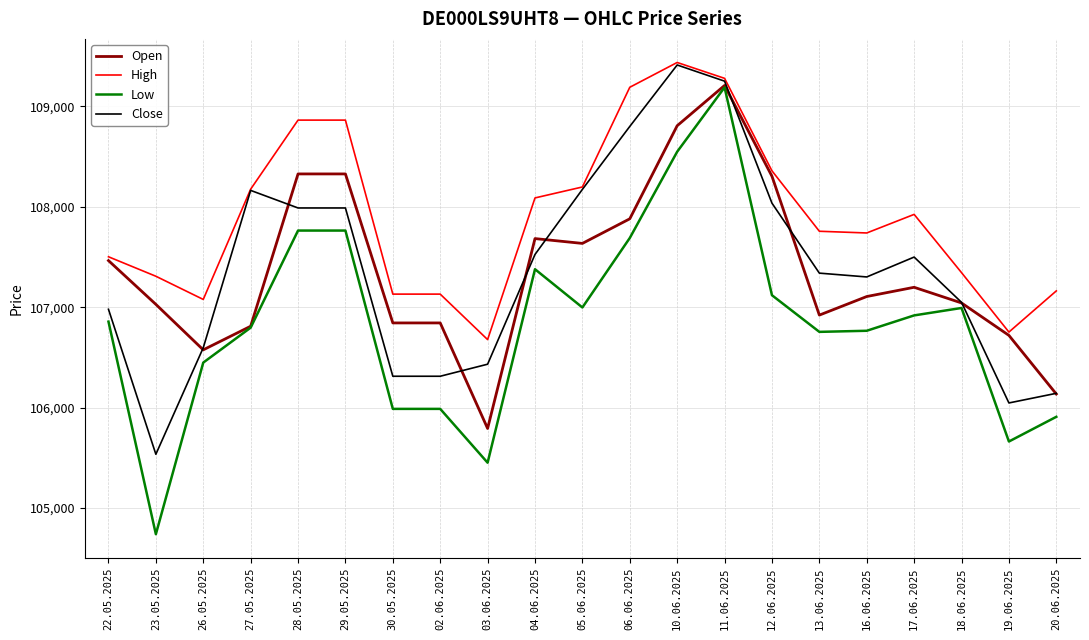

What is the difference between the maximum and minimum values in the Open series?

3416